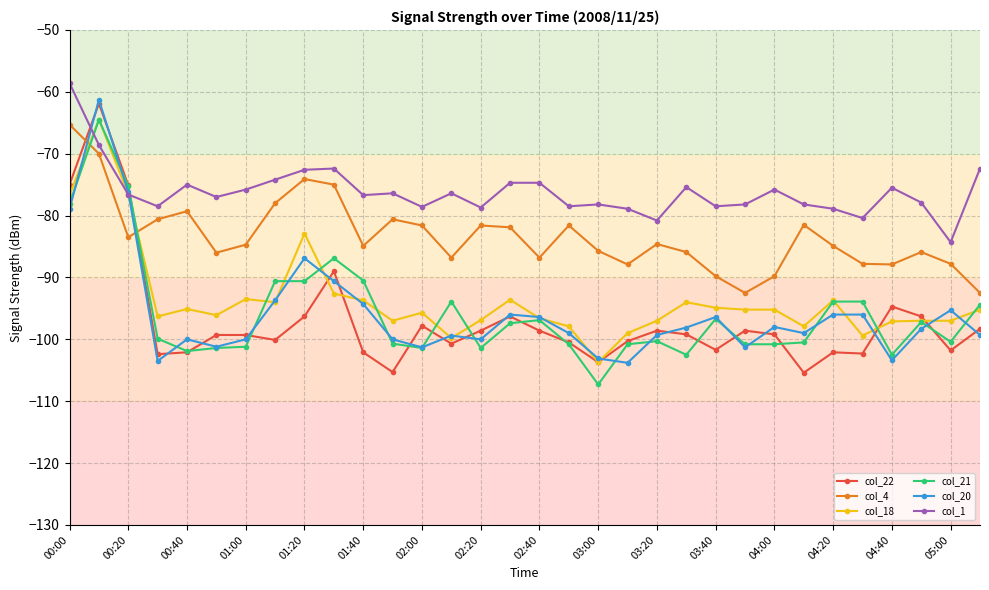

What are all the series names shown in the legend?

col_22, col_4, col_18, col_21, col_20, col_1